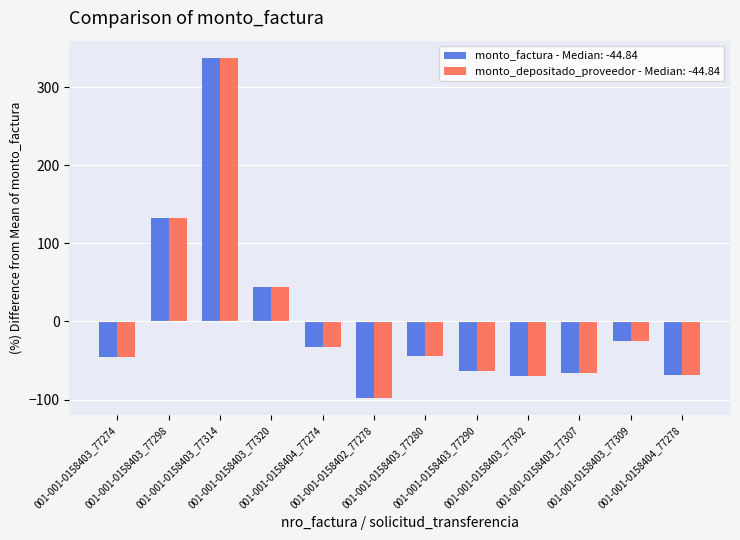

How many groups of bars are there?

12